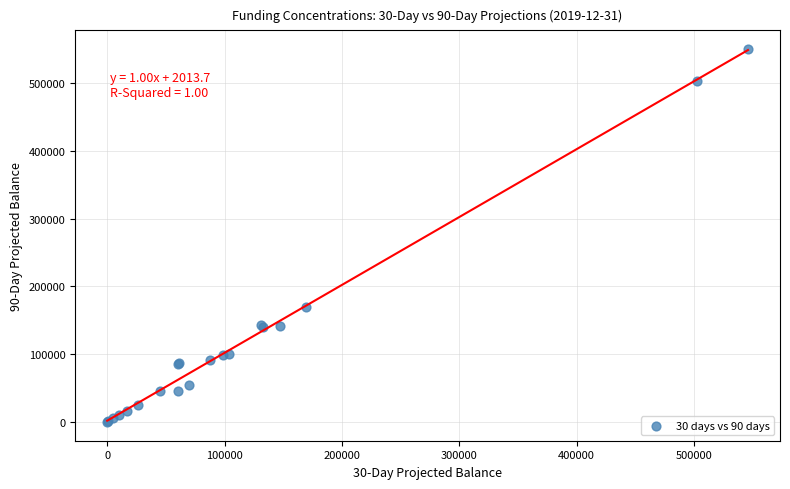

What Y value in the scatter plot is closest to 275027?

169000